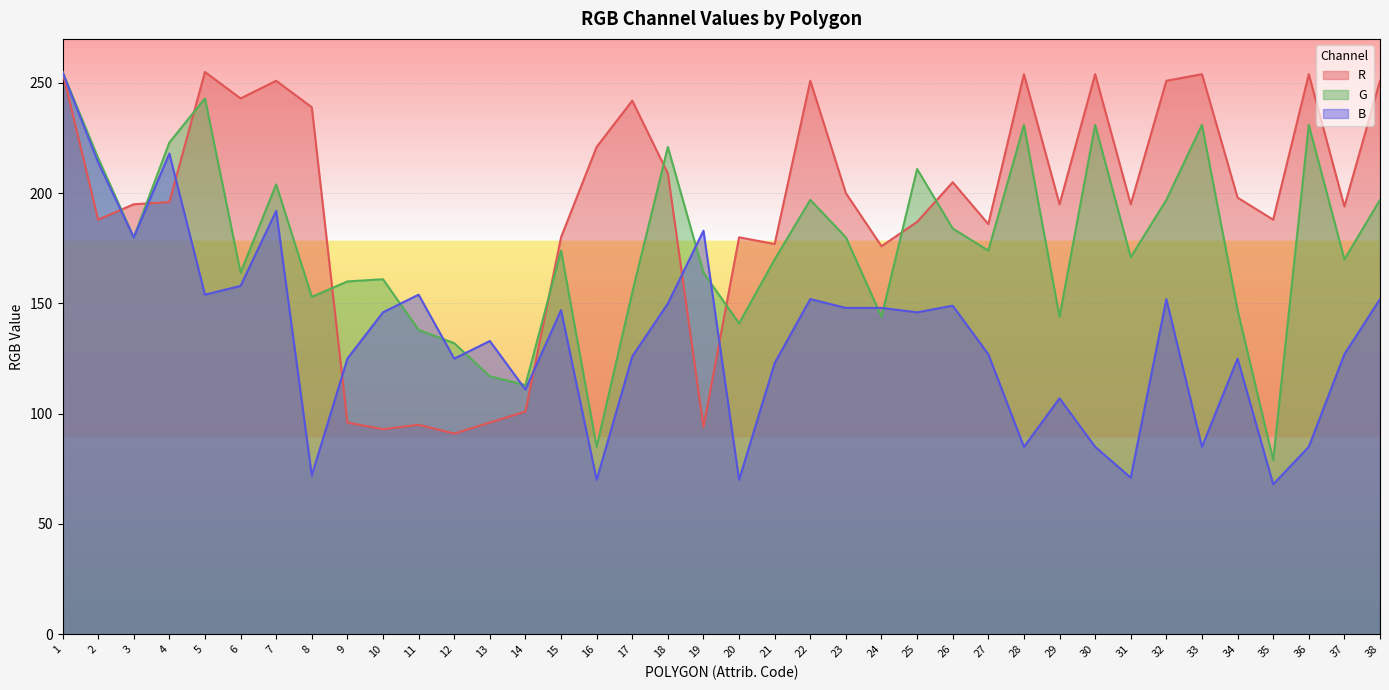

Rank the series at 36 from highest to lowest value.

R, G, B